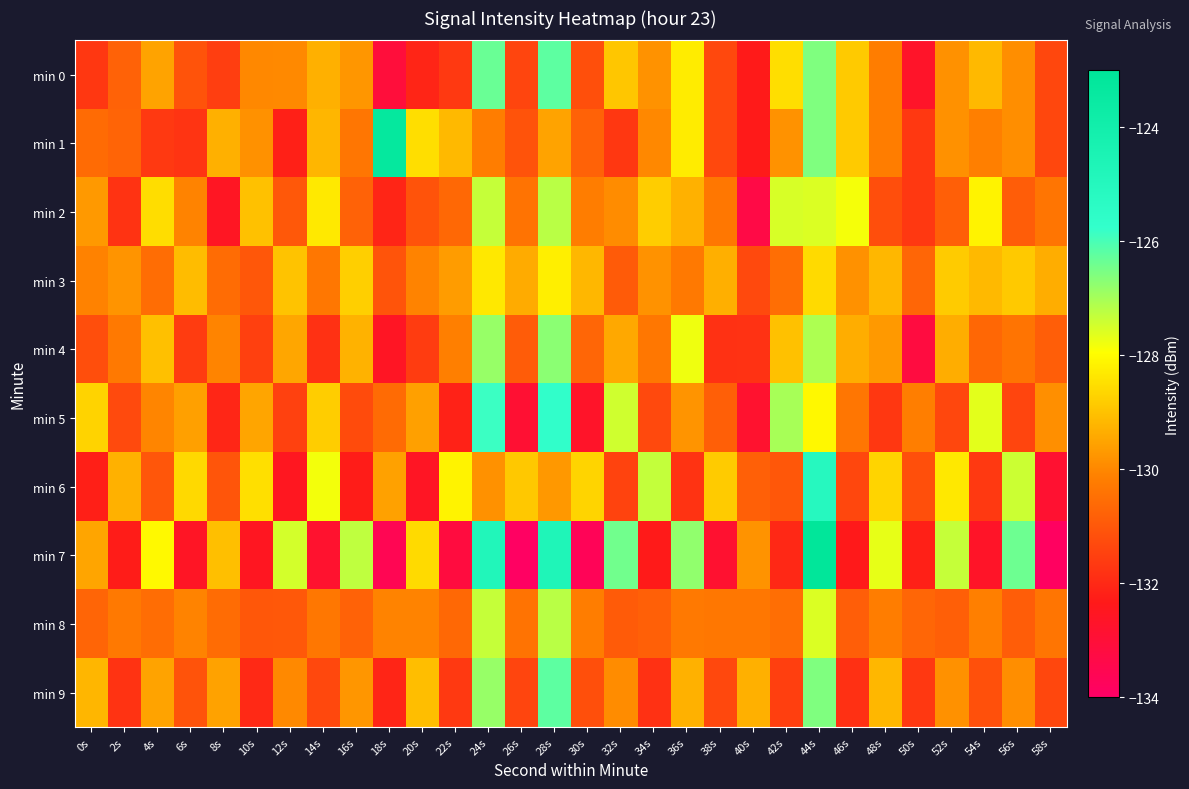

How many data points does each series have?

30